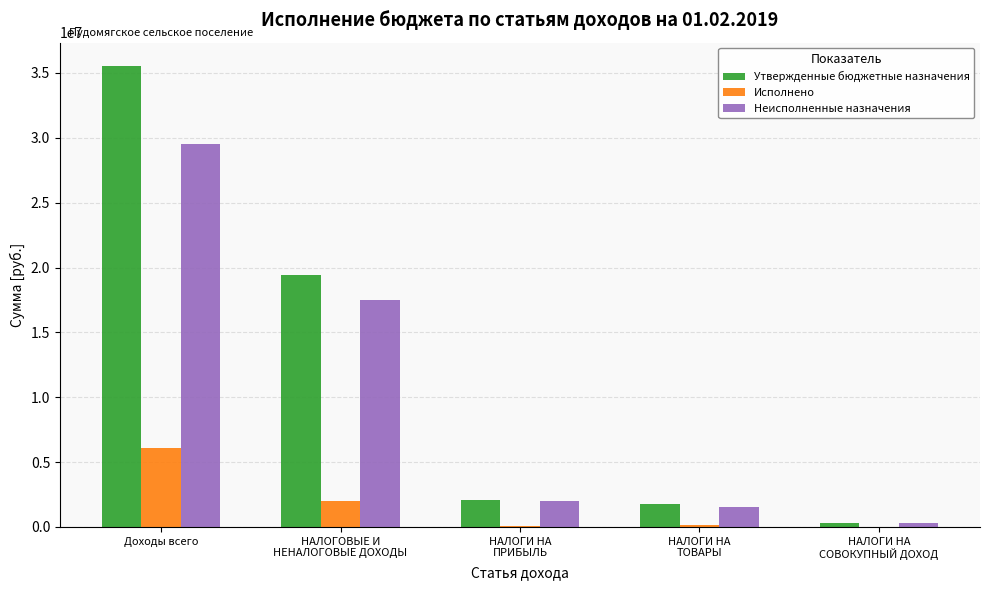

Does the chart contain stacked bars?

No